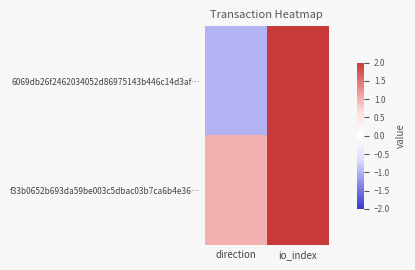

List the series in order of their peak value, lowest first.

f33b0652b693da59be003c5dbac03b7ca6b4e36…, 6069db26f2462034052d86975143b446c14d3af…